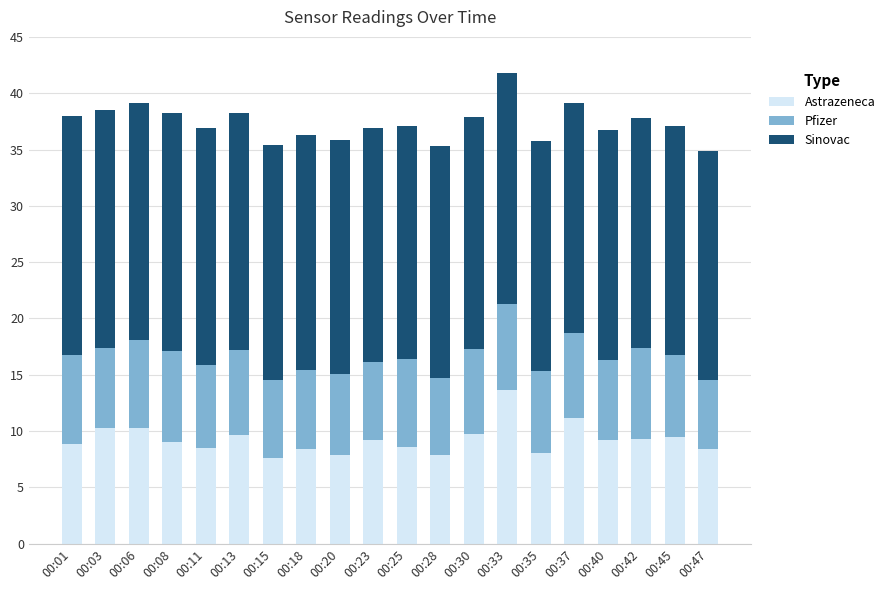

What is the total value across all series at 00:40?

36.7